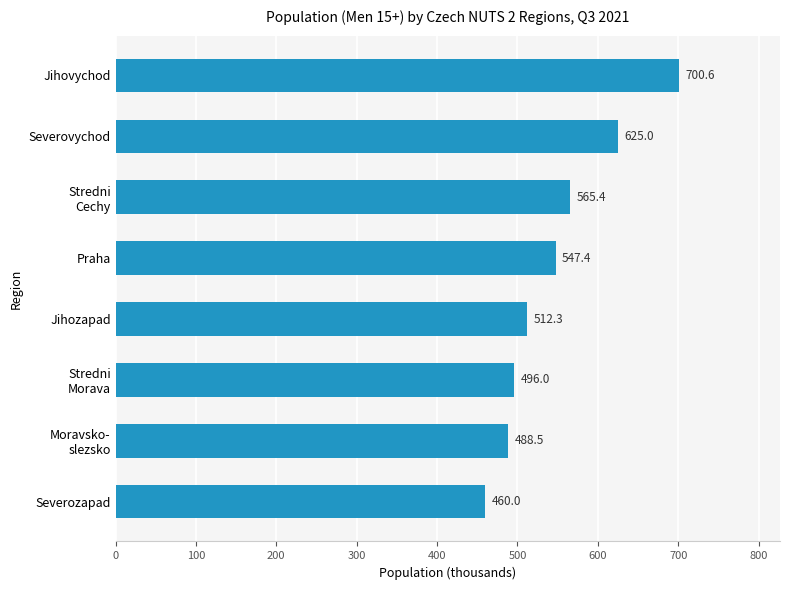

Is it true that the value at Severovychod is 1116.0?

False